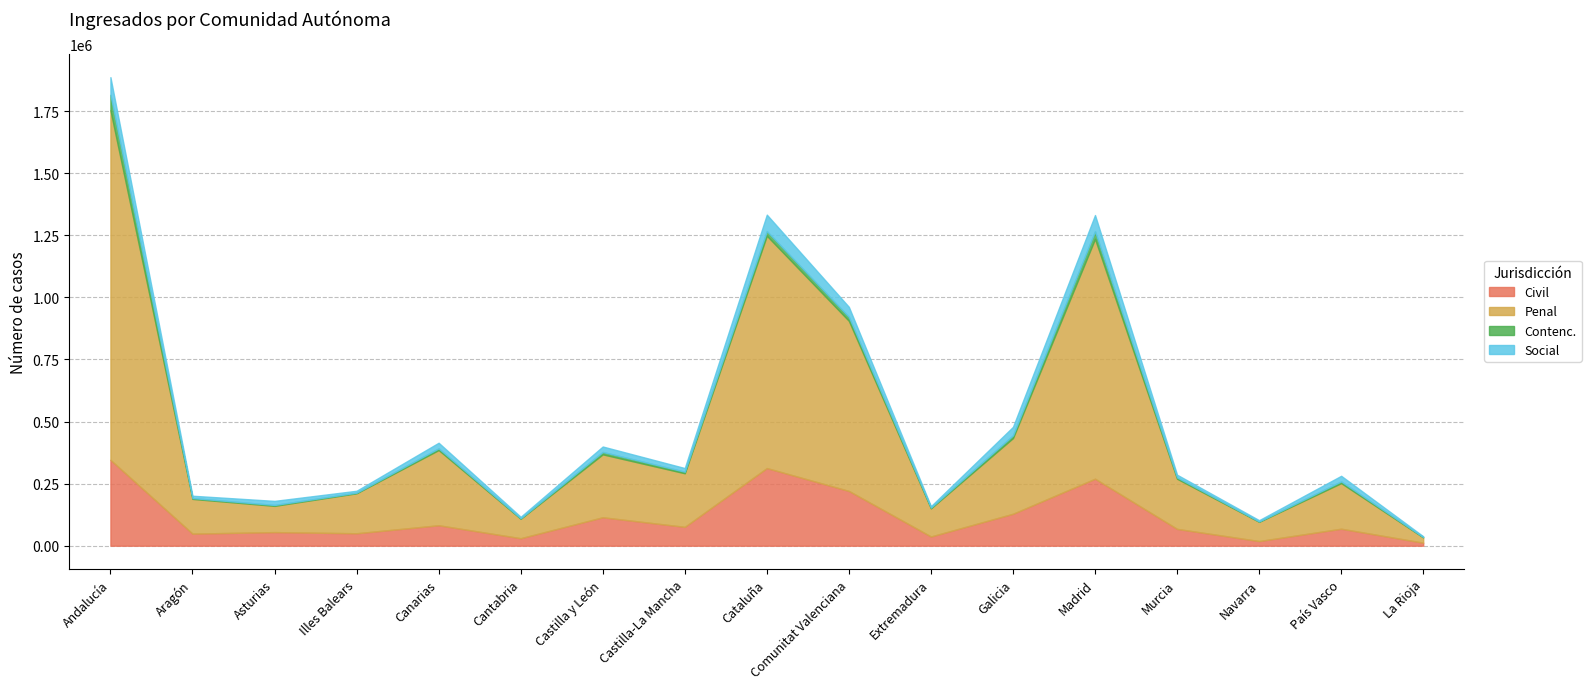

What is the minimum value for Penal?

21288